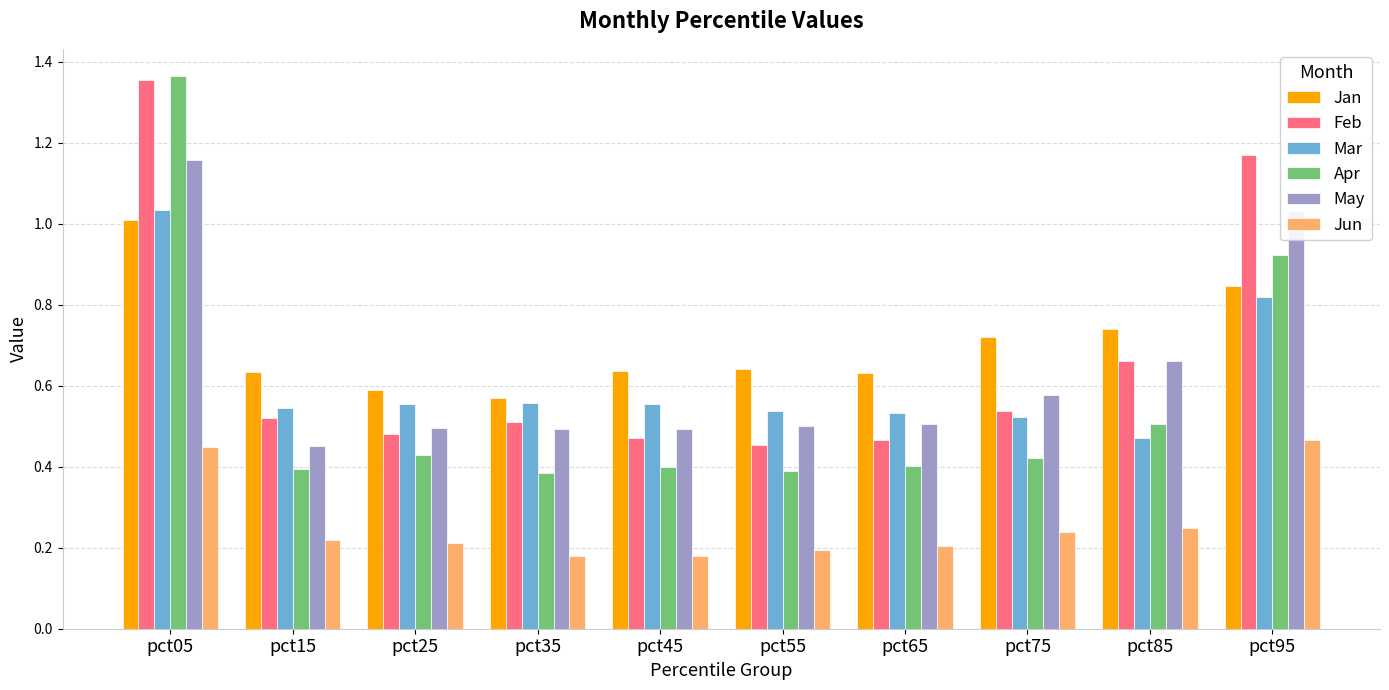

What is the sum of all Mar values?

6.1